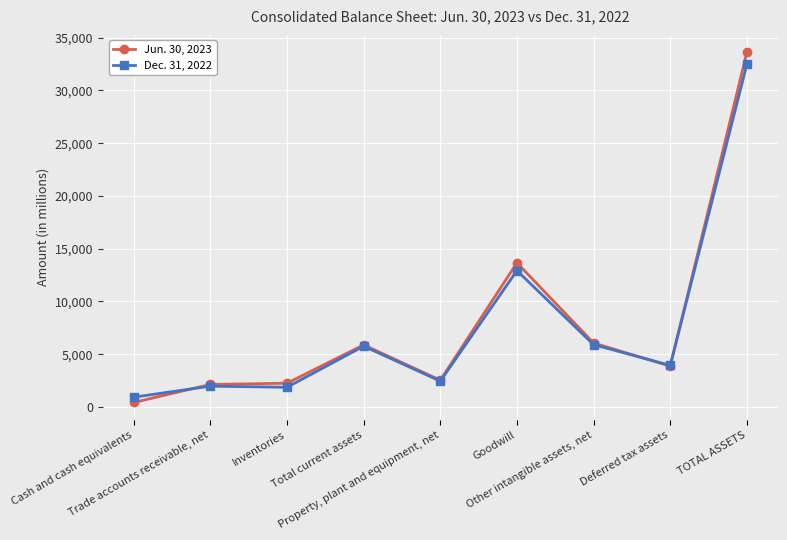

What is the label of the 4th point from the right?

Goodwill